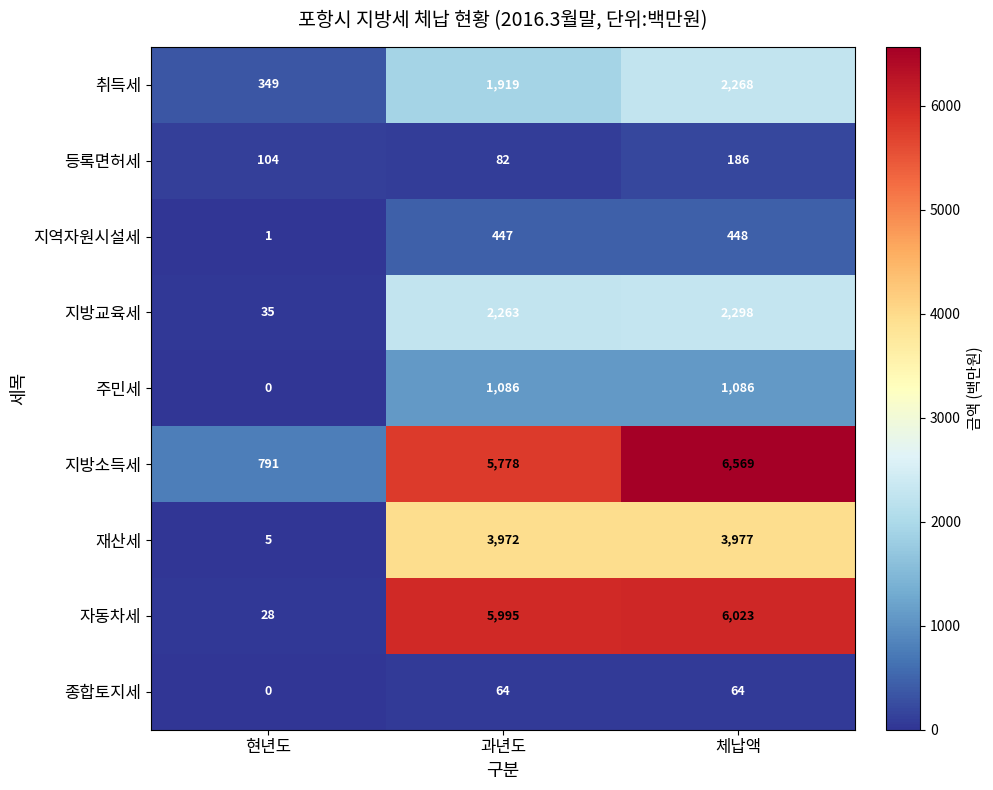

What is the total value across all series at 현년도?

1313